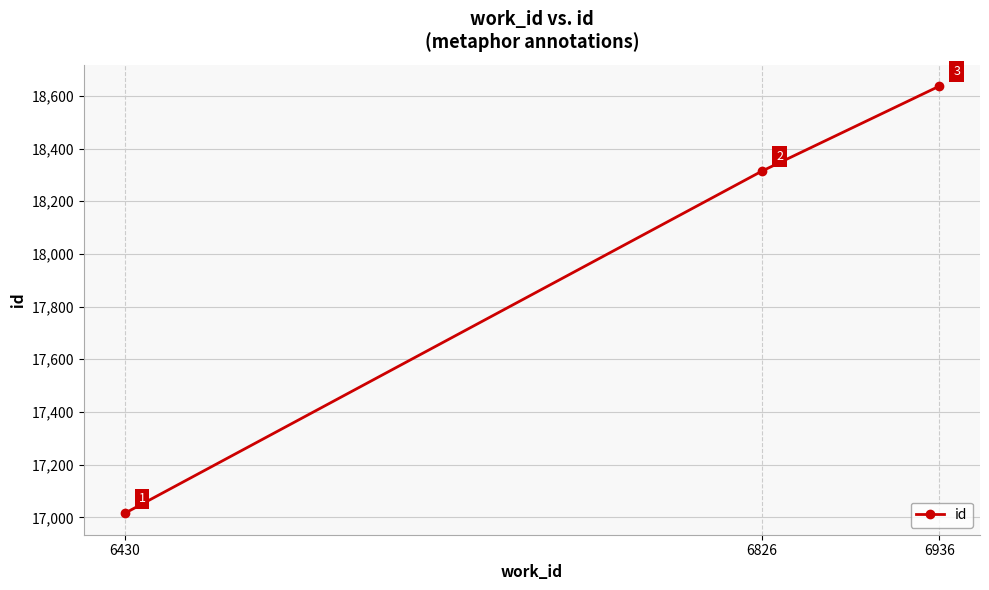

Reading left to right, extract all data points from this chart.

17015	18315	18637